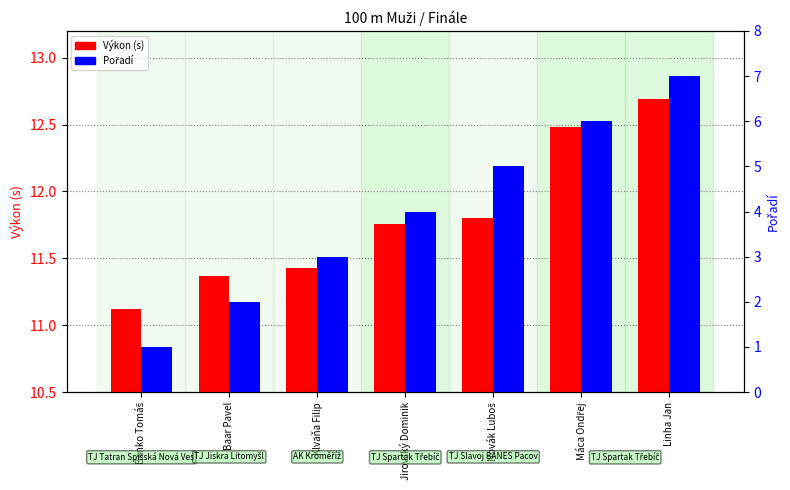

What is the lowest value of the Pořadí series?

1.0